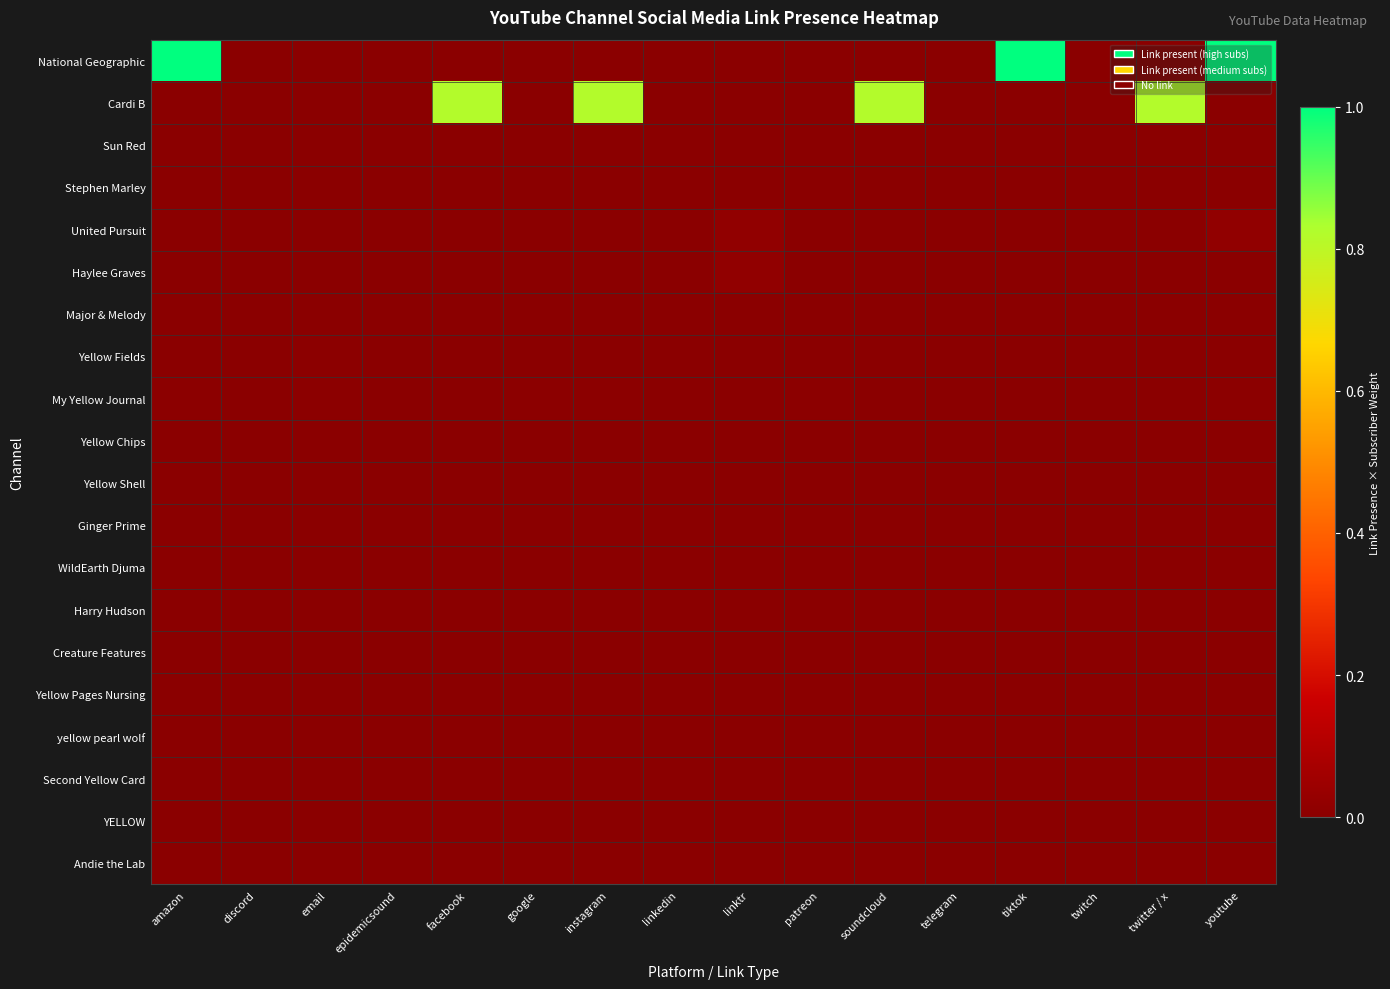

Reading right to left, what are all the values shown in this chart?

National Geographic: youtube=1.0	twitter / x=0.0	twitch=0.0	tiktok=1.0	telegram=0.0	soundcloud=0.0	patreon=0.0	linktr=0.0	linkedin=0.0	instagram=0.0	google=0.0	facebook=0.0	epidemicsound=0.0	email=0.0	discord=0.0	amazon=1.0
Cardi B: youtube=0.0	twitter / x=0.8	twitch=0.0	tiktok=0.0	telegram=0.0	soundcloud=0.8	patreon=0.0	linktr=0.0	linkedin=0.0	instagram=0.8	google=0.0	facebook=0.8	epidemicsound=0.0	email=0.0	discord=0.0	amazon=0.0
Sun Red: youtube=0.0	twitter / x=0.0	twitch=0.0	tiktok=0.0	telegram=0.0	soundcloud=0.0	patreon=0.0	linktr=0.0	linkedin=0.0	instagram=0.0	google=0.0	facebook=0.0	epidemicsound=0.0	email=0.0	discord=0.0	amazon=0.0
Stephen Marley: youtube=0.0	twitter / x=0.0	twitch=0.0	tiktok=0.0	telegram=0.0	soundcloud=0.0	patreon=0.0	linktr=0.0	linkedin=0.0	instagram=0.0	google=0.0	facebook=0.0	epidemicsound=0.0	email=0.0	discord=0.0	amazon=0.0
United Pursuit: youtube=0.0	twitter / x=0.0	twitch=0.0	tiktok=0.0	telegram=0.0	soundcloud=0.0	patreon=0.0	linktr=0.0	linkedin=0.0	instagram=0.0	google=0.0	facebook=0.0	epidemicsound=0.0	email=0.0	discord=0.0	amazon=0.0
Haylee Graves: youtube=0.0	twitter / x=0.0	twitch=0.0	tiktok=0.0	telegram=0.0	soundcloud=0.0	patreon=0.0	linktr=0.0	linkedin=0.0	instagram=0.0	google=0.0	facebook=0.0	epidemicsound=0.0	email=0.0	discord=0.0	amazon=0.0
Major & Melody: youtube=0.0	twitter / x=0.0	twitch=0.0	tiktok=0.0	telegram=0.0	soundcloud=0.0	patreon=0.0	linktr=0.0	linkedin=0.0	instagram=0.0	google=0.0	facebook=0.0	epidemicsound=0.0	email=0.0	discord=0.0	amazon=0.0
Yellow Fields: youtube=0.0	twitter / x=0.0	twitch=0.0	tiktok=0.0	telegram=0.0	soundcloud=0.0	patreon=0.0	linktr=0.0	linkedin=0.0	instagram=0.0	google=0.0	facebook=0.0	epidemicsound=0.0	email=0.0	discord=0.0	amazon=0.0
My Yellow Journal: youtube=0.0	twitter / x=0.0	twitch=0.0	tiktok=0.0	telegram=0.0	soundcloud=0.0	patreon=0.0	linktr=0.0	linkedin=0.0	instagram=0.0	google=0.0	facebook=0.0	epidemicsound=0.0	email=0.0	discord=0.0	amazon=0.0
Yellow Chips: youtube=0.0	twitter / x=0.0	twitch=0.0	tiktok=0.0	telegram=0.0	soundcloud=0.0	patreon=0.0	linktr=0.0	linkedin=0.0	instagram=0.0	google=0.0	facebook=0.0	epidemicsound=0.0	email=0.0	discord=0.0	amazon=0.0
Yellow Shell: youtube=0.0	twitter / x=0.0	twitch=0.0	tiktok=0.0	telegram=0.0	soundcloud=0.0	patreon=0.0	linktr=0.0	linkedin=0.0	instagram=0.0	google=0.0	facebook=0.0	epidemicsound=0.0	email=0.0	discord=0.0	amazon=0.0
Ginger Prime: youtube=0.0	twitter / x=0.0	twitch=0.0	tiktok=0.0	telegram=0.0	soundcloud=0.0	patreon=0.0	linktr=0.0	linkedin=0.0	instagram=0.0	google=0.0	facebook=0.0	epidemicsound=0.0	email=0.0	discord=0.0	amazon=0.0
WildEarth Djuma: youtube=0.0	twitter / x=0.0	twitch=0.0	tiktok=0.0	telegram=0.0	soundcloud=0.0	patreon=0.0	linktr=0.0	linkedin=0.0	instagram=0.0	google=0.0	facebook=0.0	epidemicsound=0.0	email=0.0	discord=0.0	amazon=0.0
Harry Hudson: youtube=0.0	twitter / x=0.0	twitch=0.0	tiktok=0.0	telegram=0.0	soundcloud=0.0	patreon=0.0	linktr=0.0	linkedin=0.0	instagram=0.0	google=0.0	facebook=0.0	epidemicsound=0.0	email=0.0	discord=0.0	amazon=0.0
Creature Features: youtube=0.0	twitter / x=0.0	twitch=0.0	tiktok=0.0	telegram=0.0	soundcloud=0.0	patreon=0.0	linktr=0.0	linkedin=0.0	instagram=0.0	google=0.0	facebook=0.0	epidemicsound=0.0	email=0.0	discord=0.0	amazon=0.0
Yellow Pages Nursing: youtube=0.0	twitter / x=0.0	twitch=0.0	tiktok=0.0	telegram=0.0	soundcloud=0.0	patreon=0.0	linktr=0.0	linkedin=0.0	instagram=0.0	google=0.0	facebook=0.0	epidemicsound=0.0	email=0.0	discord=0.0	amazon=0.0
yellow pearl wolf: youtube=0.0	twitter / x=0.0	twitch=0.0	tiktok=0.0	telegram=0.0	soundcloud=0.0	patreon=0.0	linktr=0.0	linkedin=0.0	instagram=0.0	google=0.0	facebook=0.0	epidemicsound=0.0	email=0.0	discord=0.0	amazon=0.0
Second Yellow Card: youtube=0.0	twitter / x=0.0	twitch=0.0	tiktok=0.0	telegram=0.0	soundcloud=0.0	patreon=0.0	linktr=0.0	linkedin=0.0	instagram=0.0	google=0.0	facebook=0.0	epidemicsound=0.0	email=0.0	discord=0.0	amazon=0.0
YELLOW: youtube=0.0	twitter / x=0.0	twitch=0.0	tiktok=0.0	telegram=0.0	soundcloud=0.0	patreon=0.0	linktr=0.0	linkedin=0.0	instagram=0.0	google=0.0	facebook=0.0	epidemicsound=0.0	email=0.0	discord=0.0	amazon=0.0
Andie the Lab: youtube=0.0	twitter / x=0.0	twitch=0.0	tiktok=0.0	telegram=0.0	soundcloud=0.0	patreon=0.0	linktr=0.0	linkedin=0.0	instagram=0.0	google=0.0	facebook=0.0	epidemicsound=0.0	email=0.0	discord=0.0	amazon=0.0